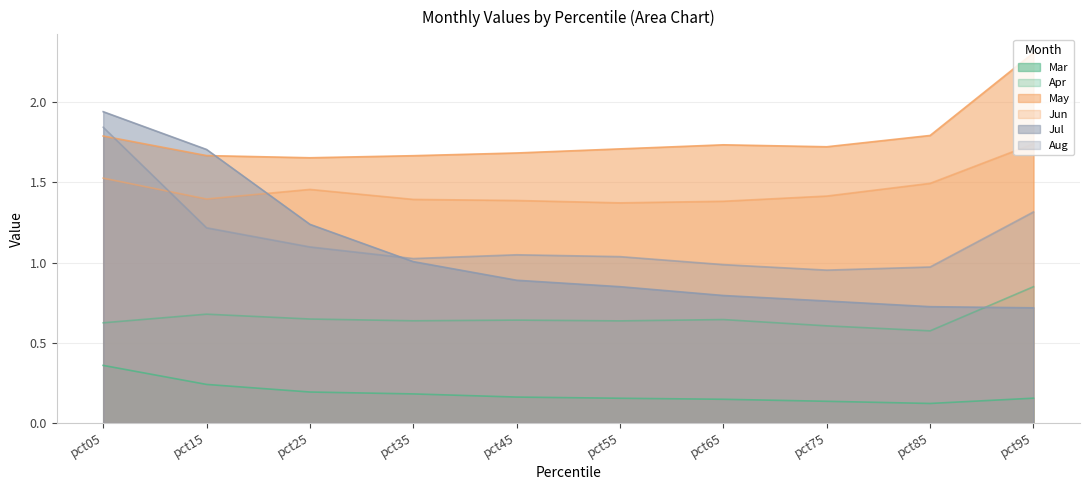

How many series are shown in this chart?

6